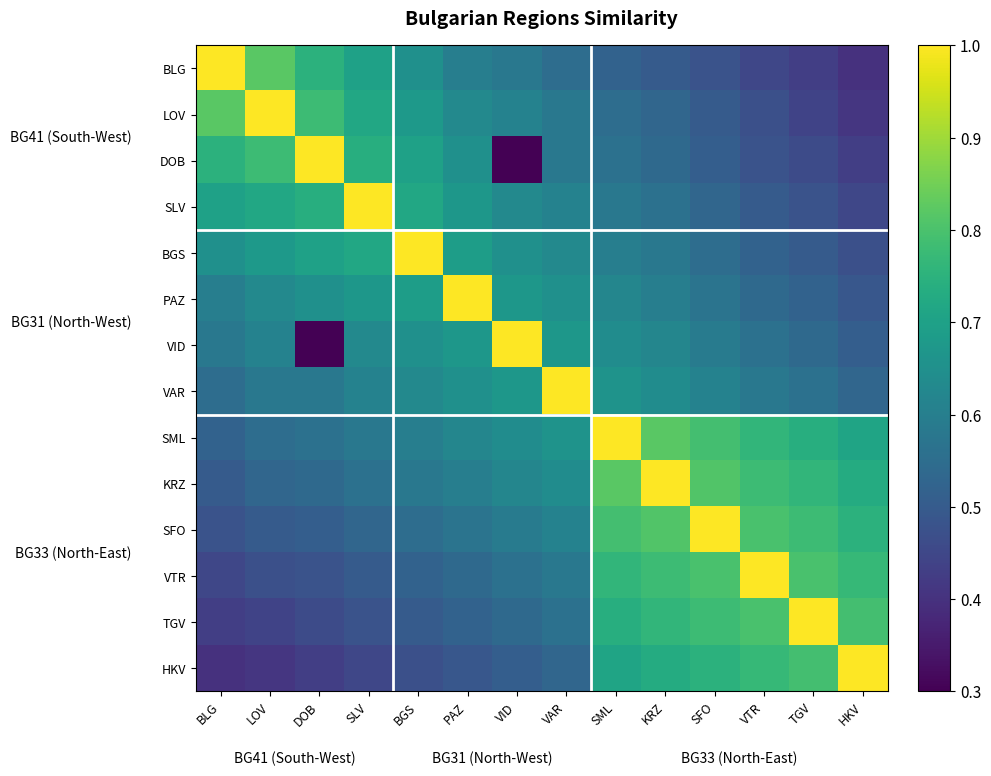

Reading left to right, what are all the values shown in this chart?

BLG: BLG=1.0	LOV=0.8	DOB=0.8	SLV=0.7	BGS=0.7	PAZ=0.6	VID=0.6	VAR=0.6	SML=0.5	KRZ=0.5	SFO=0.5	VTR=0.5	TGV=0.4	HKV=0.4
LOV: BLG=0.8	LOV=1.0	DOB=0.8	SLV=0.7	BGS=0.7	PAZ=0.6	VID=0.6	VAR=0.6	SML=0.6	KRZ=0.5	SFO=0.5	VTR=0.5	TGV=0.4	HKV=0.4
DOB: BLG=0.8	LOV=0.8	DOB=1.0	SLV=0.7	BGS=0.7	PAZ=0.7	VID=0.3	VAR=0.6	SML=0.6	KRZ=0.5	SFO=0.5	VTR=0.5	TGV=0.5	HKV=0.4
SLV: BLG=0.7	LOV=0.7	DOB=0.7	SLV=1.0	BGS=0.7	PAZ=0.7	VID=0.6	VAR=0.6	SML=0.6	KRZ=0.6	SFO=0.5	VTR=0.5	TGV=0.5	HKV=0.5
BGS: BLG=0.7	LOV=0.7	DOB=0.7	SLV=0.7	BGS=1.0	PAZ=0.7	VID=0.7	VAR=0.6	SML=0.6	KRZ=0.6	SFO=0.6	VTR=0.5	TGV=0.5	HKV=0.5
PAZ: BLG=0.6	LOV=0.6	DOB=0.7	SLV=0.7	BGS=0.7	PAZ=1.0	VID=0.7	VAR=0.7	SML=0.6	KRZ=0.6	SFO=0.6	VTR=0.5	TGV=0.5	HKV=0.5
VID: BLG=0.6	LOV=0.6	DOB=0.3	SLV=0.6	BGS=0.7	PAZ=0.7	VID=1.0	VAR=0.7	SML=0.6	KRZ=0.6	SFO=0.6	VTR=0.6	TGV=0.5	HKV=0.5
VAR: BLG=0.6	LOV=0.6	DOB=0.6	SLV=0.6	BGS=0.6	PAZ=0.7	VID=0.7	VAR=1.0	SML=0.7	KRZ=0.6	SFO=0.6	VTR=0.6	TGV=0.6	HKV=0.5
SML: BLG=0.5	LOV=0.6	DOB=0.6	SLV=0.6	BGS=0.6	PAZ=0.6	VID=0.6	VAR=0.7	SML=1.0	KRZ=0.8	SFO=0.8	VTR=0.8	TGV=0.7	HKV=0.7
KRZ: BLG=0.5	LOV=0.5	DOB=0.5	SLV=0.6	BGS=0.6	PAZ=0.6	VID=0.6	VAR=0.6	SML=0.8	KRZ=1.0	SFO=0.8	VTR=0.8	TGV=0.8	HKV=0.7
SFO: BLG=0.5	LOV=0.5	DOB=0.5	SLV=0.5	BGS=0.6	PAZ=0.6	VID=0.6	VAR=0.6	SML=0.8	KRZ=0.8	SFO=1.0	VTR=0.8	TGV=0.8	HKV=0.8
VTR: BLG=0.5	LOV=0.5	DOB=0.5	SLV=0.5	BGS=0.5	PAZ=0.5	VID=0.6	VAR=0.6	SML=0.8	KRZ=0.8	SFO=0.8	VTR=1.0	TGV=0.8	HKV=0.8
TGV: BLG=0.4	LOV=0.4	DOB=0.5	SLV=0.5	BGS=0.5	PAZ=0.5	VID=0.5	VAR=0.6	SML=0.7	KRZ=0.8	SFO=0.8	VTR=0.8	TGV=1.0	HKV=0.8
HKV: BLG=0.4	LOV=0.4	DOB=0.4	SLV=0.5	BGS=0.5	PAZ=0.5	VID=0.5	VAR=0.5	SML=0.7	KRZ=0.7	SFO=0.8	VTR=0.8	TGV=0.8	HKV=1.0